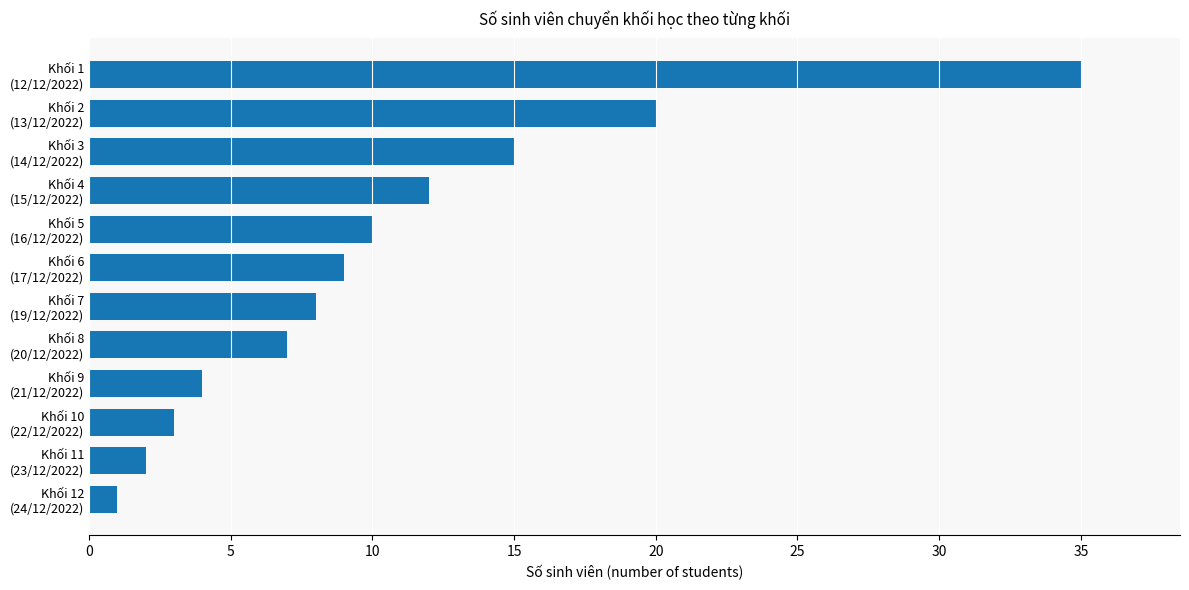

Rank the categories by value from lowest to highest.

Khối 12
(24/12/2022), Khối 11
(23/12/2022), Khối 10
(22/12/2022), Khối 9
(21/12/2022), Khối 8
(20/12/2022), Khối 7
(19/12/2022), Khối 6
(17/12/2022), Khối 5
(16/12/2022), Khối 4
(15/12/2022), Khối 3
(14/12/2022), Khối 2
(13/12/2022), Khối 1
(12/12/2022)